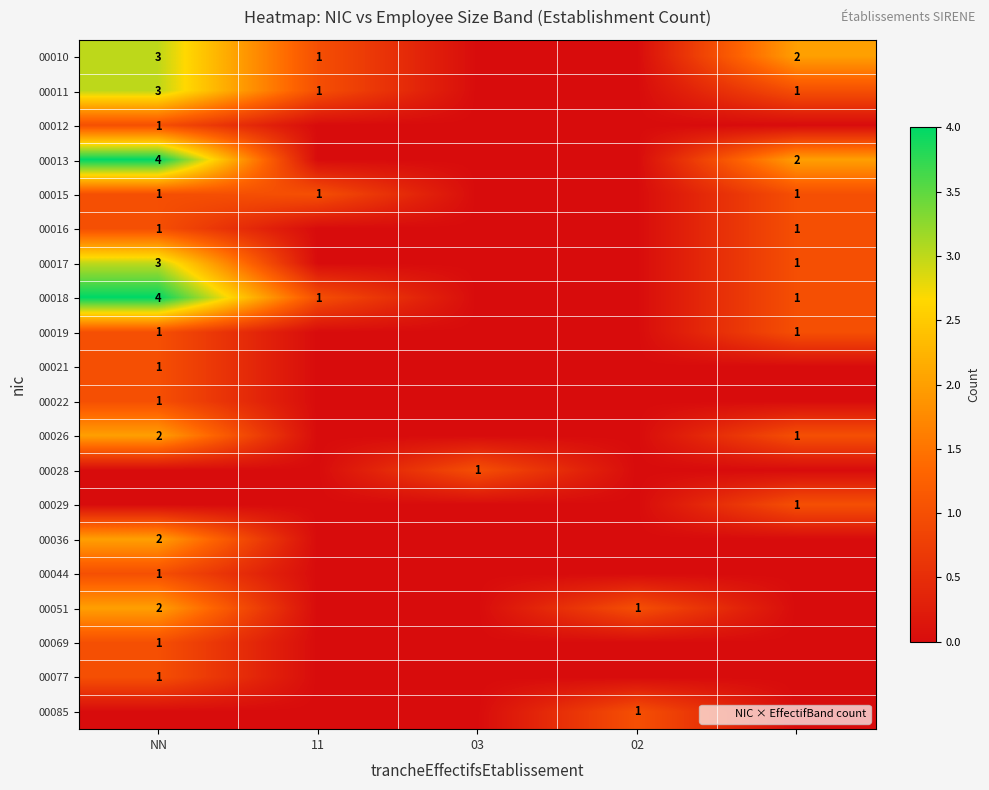

Is it true that 00017 equals 2 at NN?

False